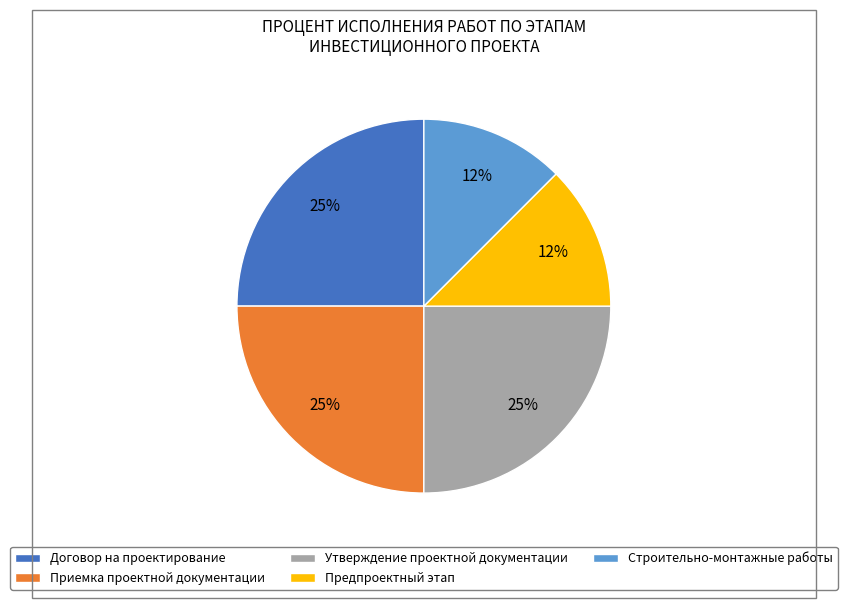

Count the number of slices in the pie.

5